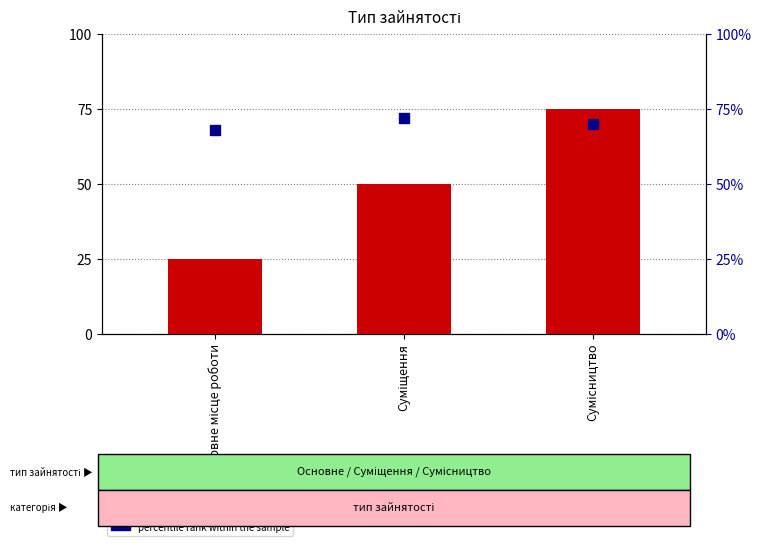

At how many categories does at least one series exceed 31?

3